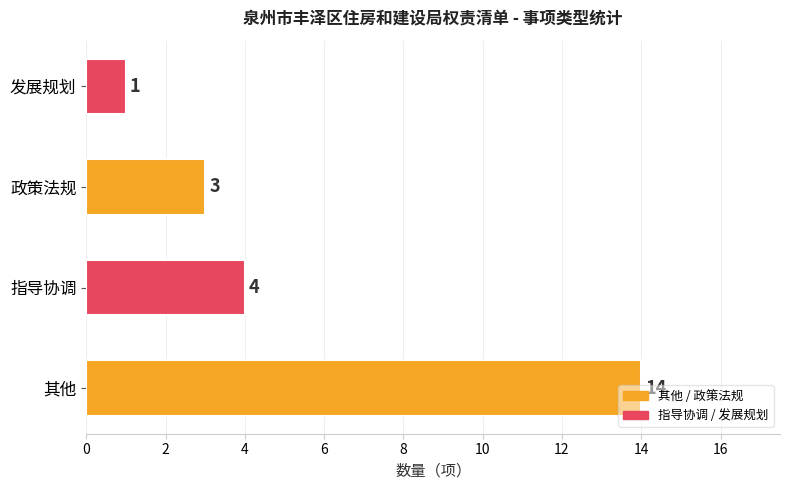

At which label does the data first exceed 4?

其他